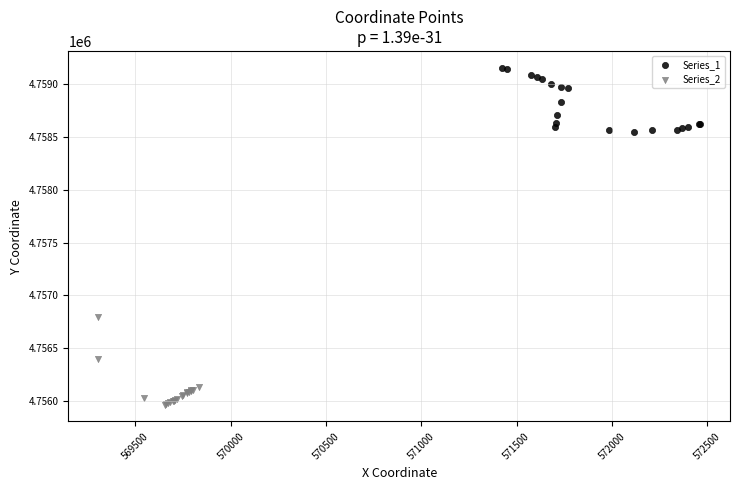

Which series contains the lowest Y value?

Series_2